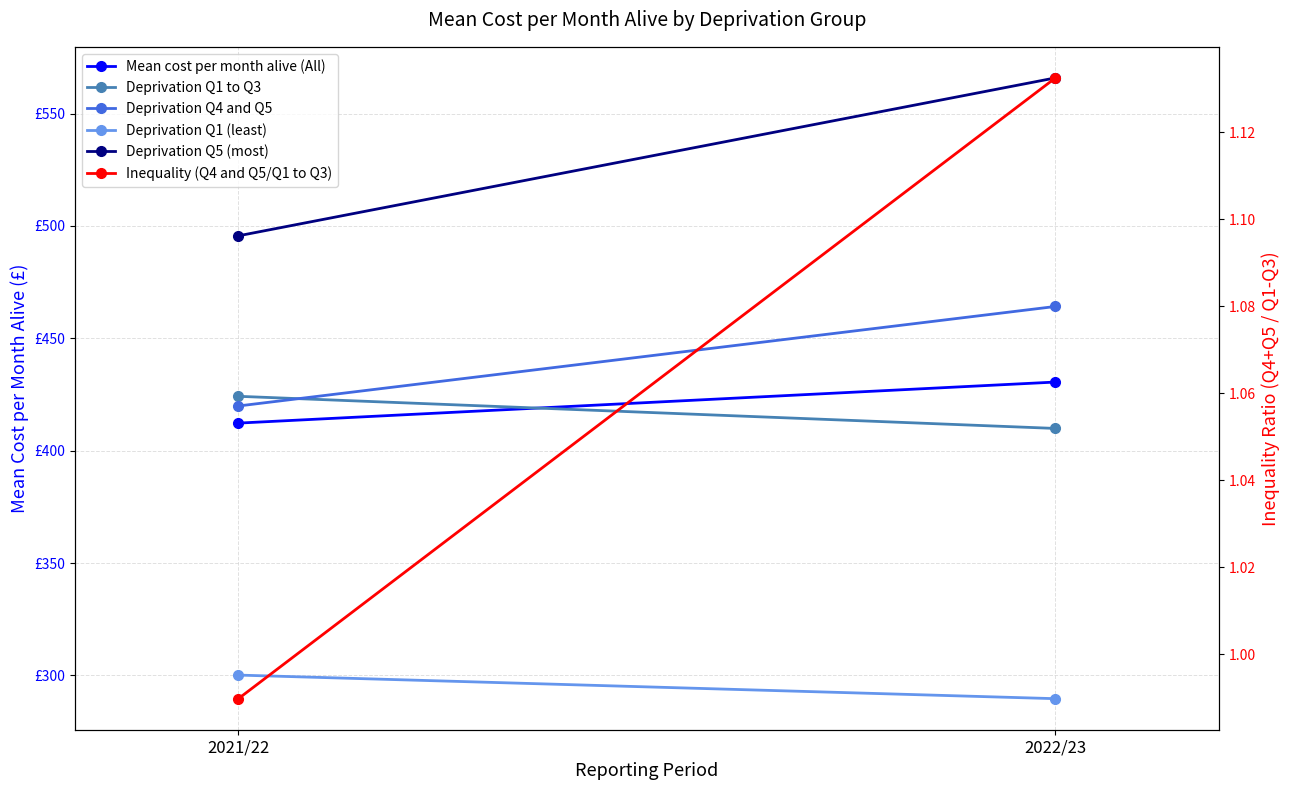

What is the difference between the maximum and minimum values in the Inequality (Q4 and Q5/Q1 to Q3) series?

0.1